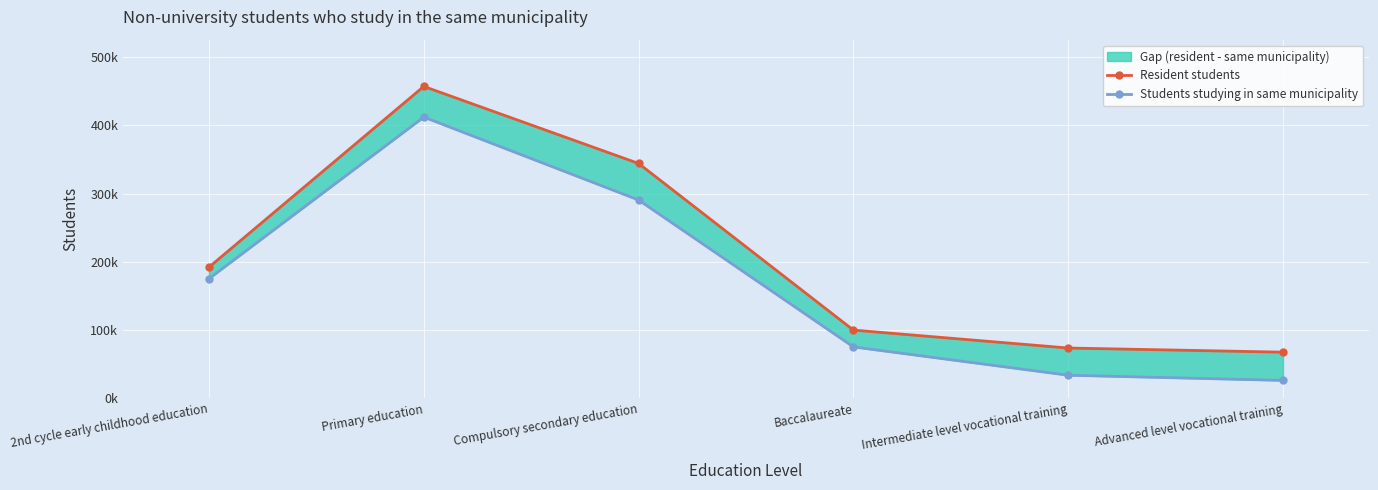

Reading left to right, list all the values displayed in this chart.

Resident students: 2nd cycle early childhood education=192030	Primary education=457115	Compulsory secondary education=344145	Baccalaureate=99735	Intermediate level vocational training=73425	Advanced level vocational training=67345
Students studying in same municipality: 2nd cycle early childhood education=175150	Primary education=412145	Compulsory secondary education=290490	Baccalaureate=75050	Intermediate level vocational training=33530	Advanced level vocational training=25935